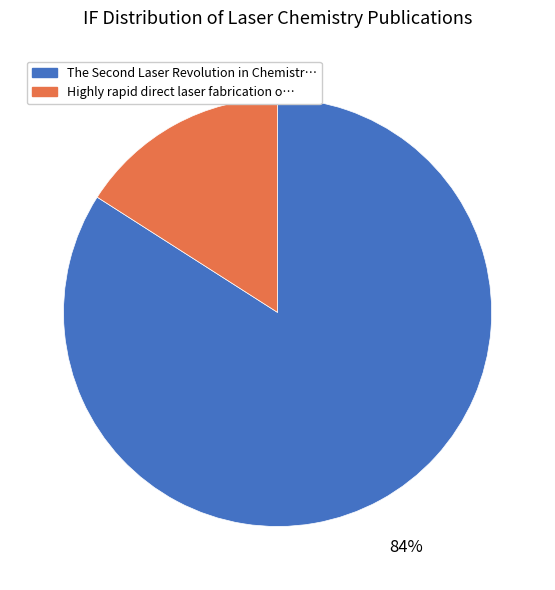

Rank the categories by value from lowest to highest.

Highly rapid direct laser fabrication o…, The Second Laser Revolution in Chemistr…